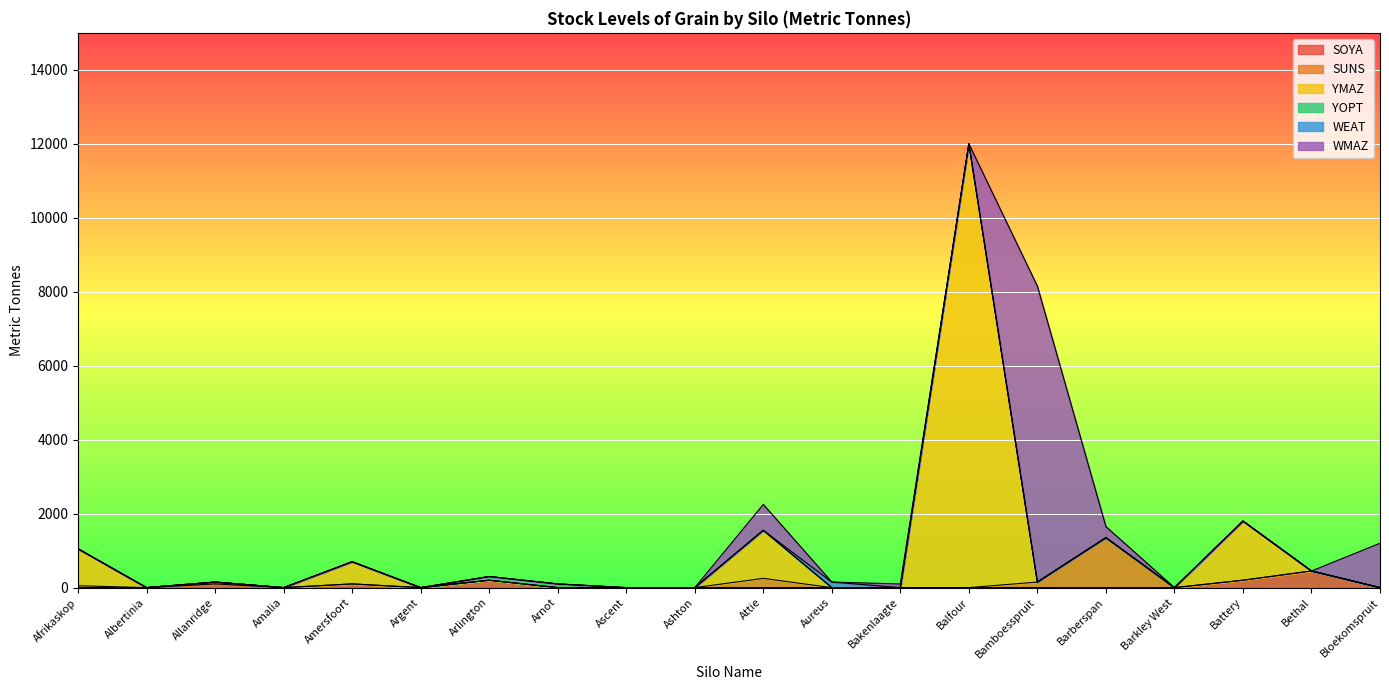

Count the number of data series in this chart.

6